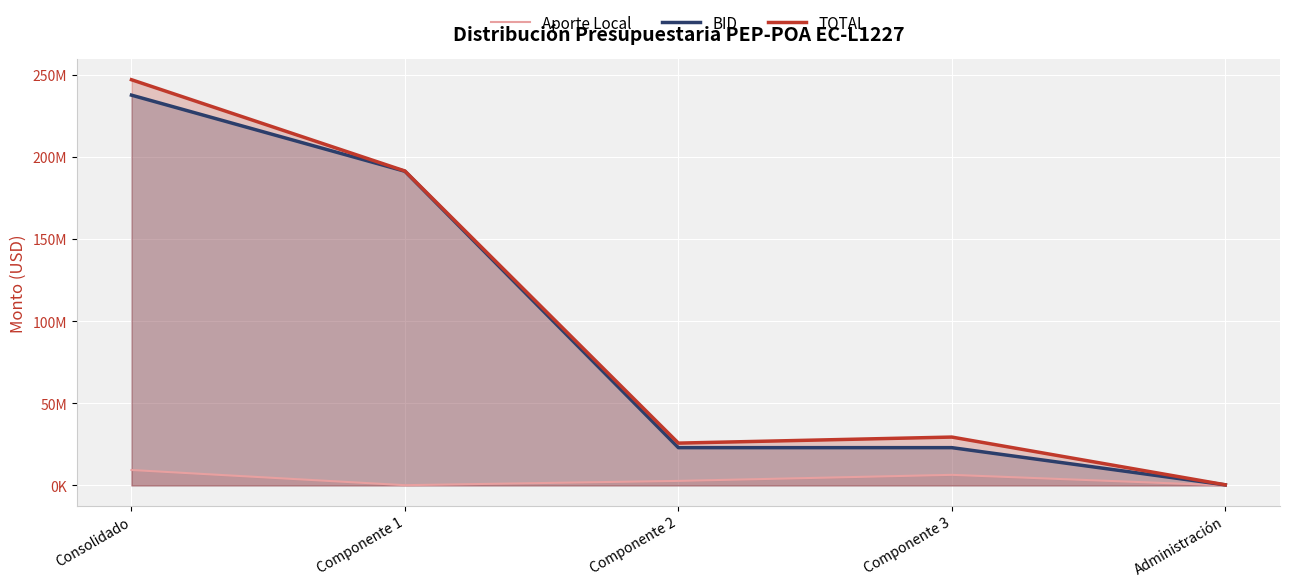

At which label does TOTAL first exceed 29440842?

Consolidado